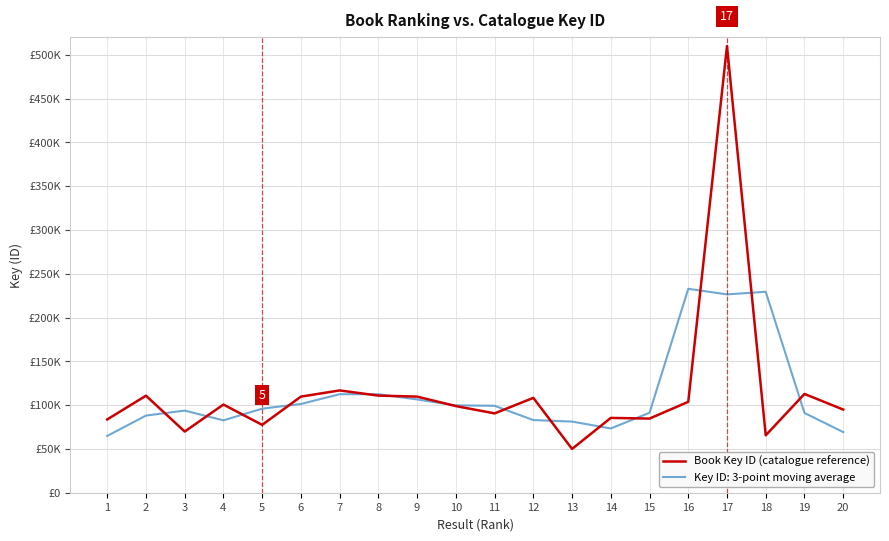

Does the chart display data point markers on the line(s)?

No